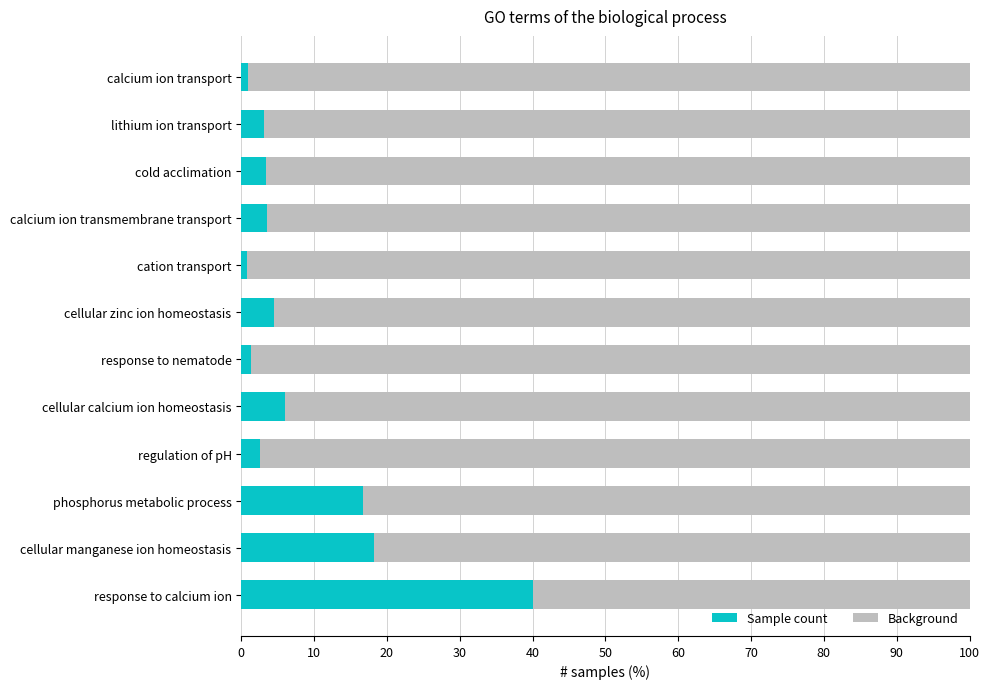

What is the difference between the maximum and second lowest values in the Sample count series?

39.1